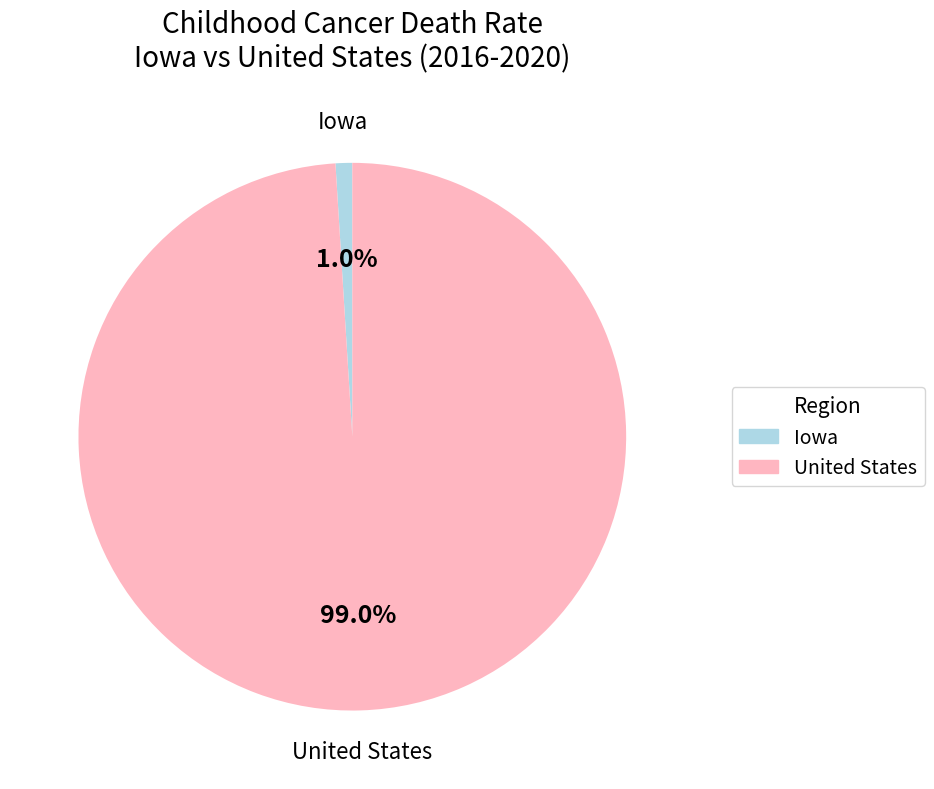

What is the majority slice?

United States